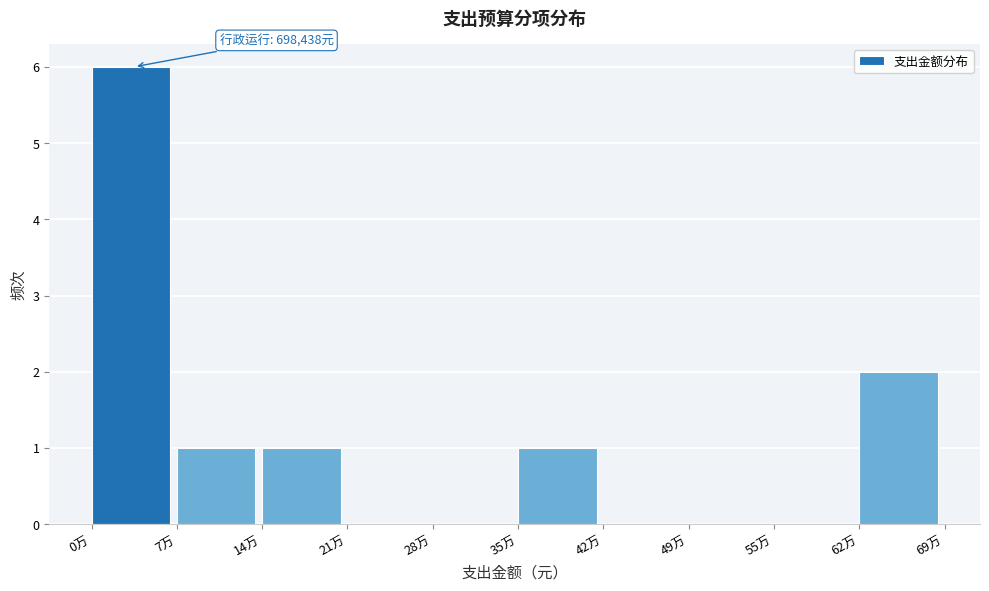

Reading left to right, transcribe all the data shown in this chart.

0万=6	7万=1	14万=1	21万=0	28万=0	35万=1	42万=0	49万=0	55万=0	62万=2